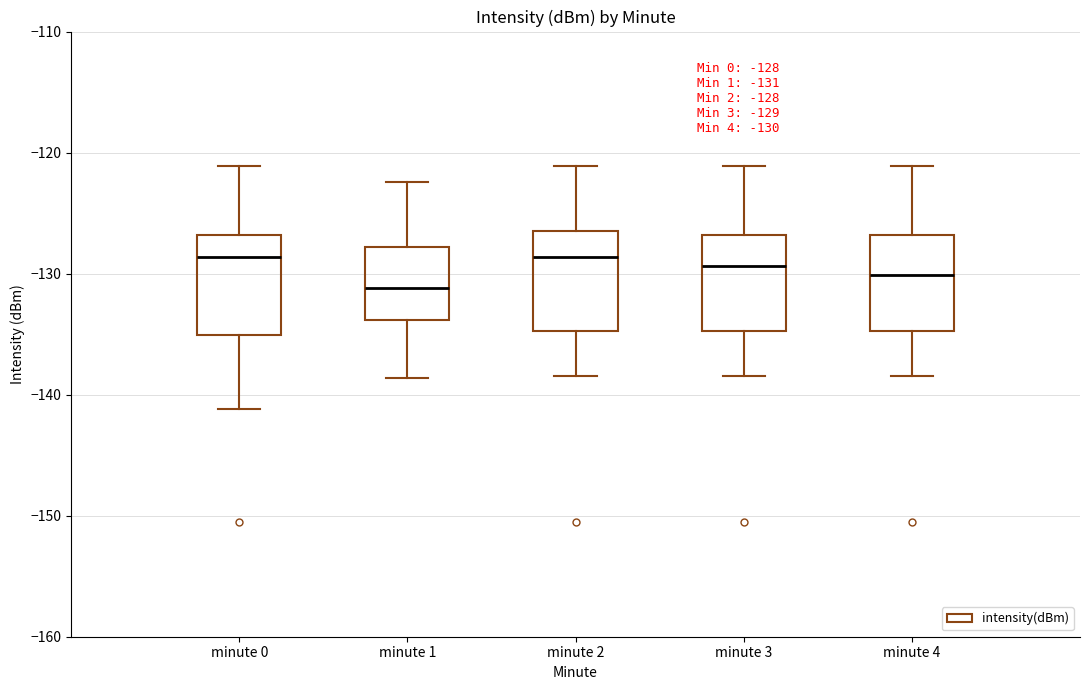

Which box's median line is the lowest?

minute 1